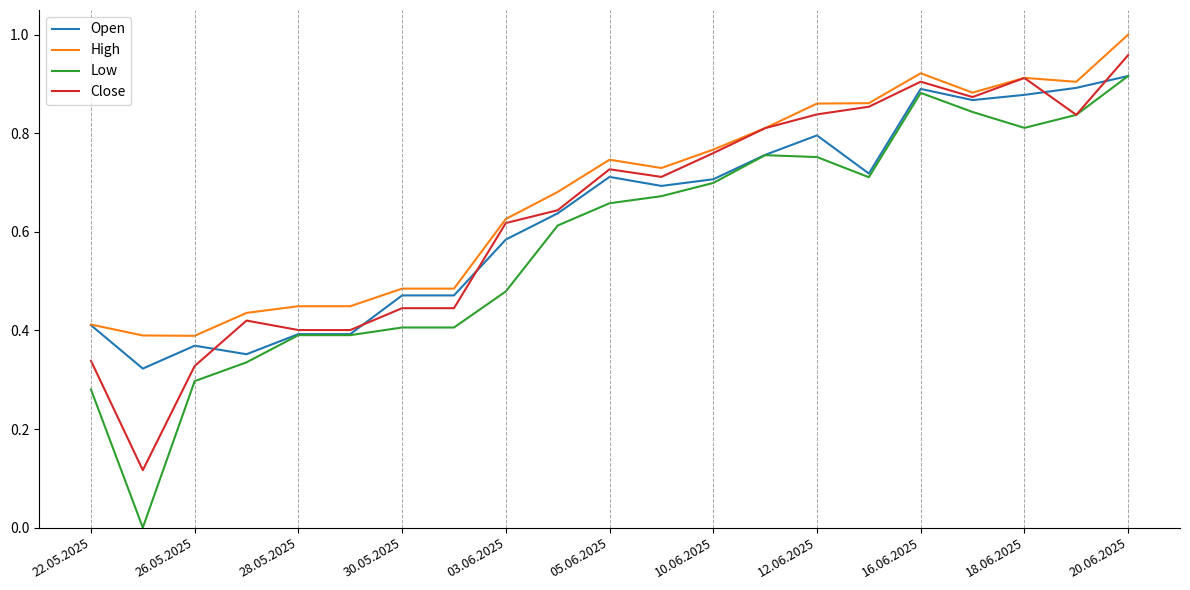

True or false: Close and Open cross at least once.

True